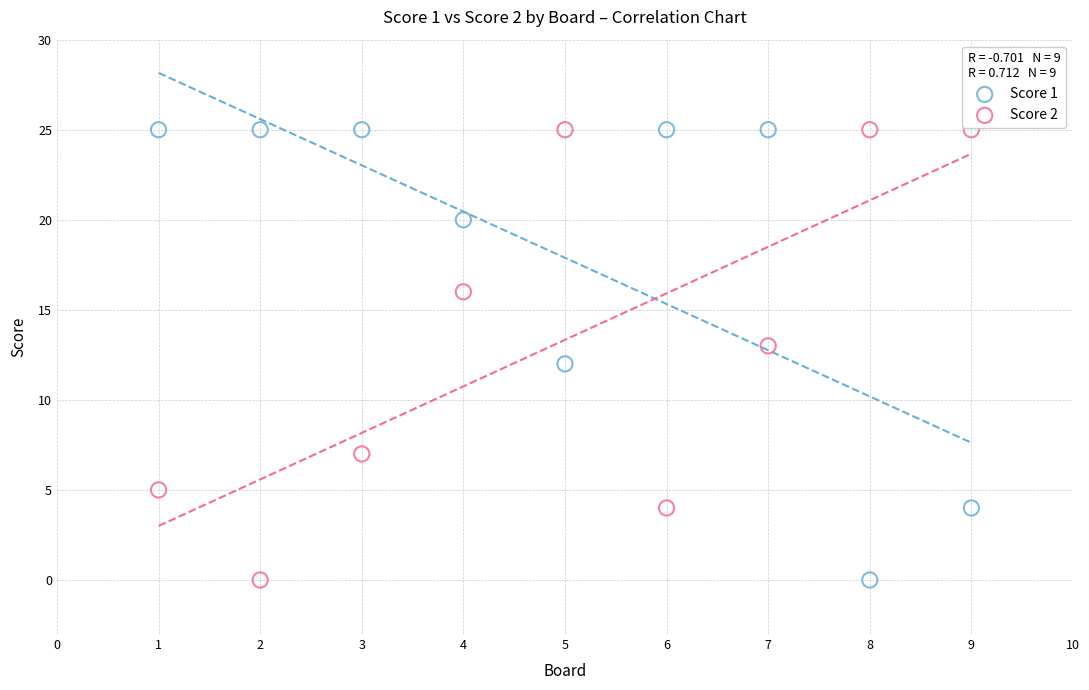

Across all data points, what is the range of X values (max minus min)?

8